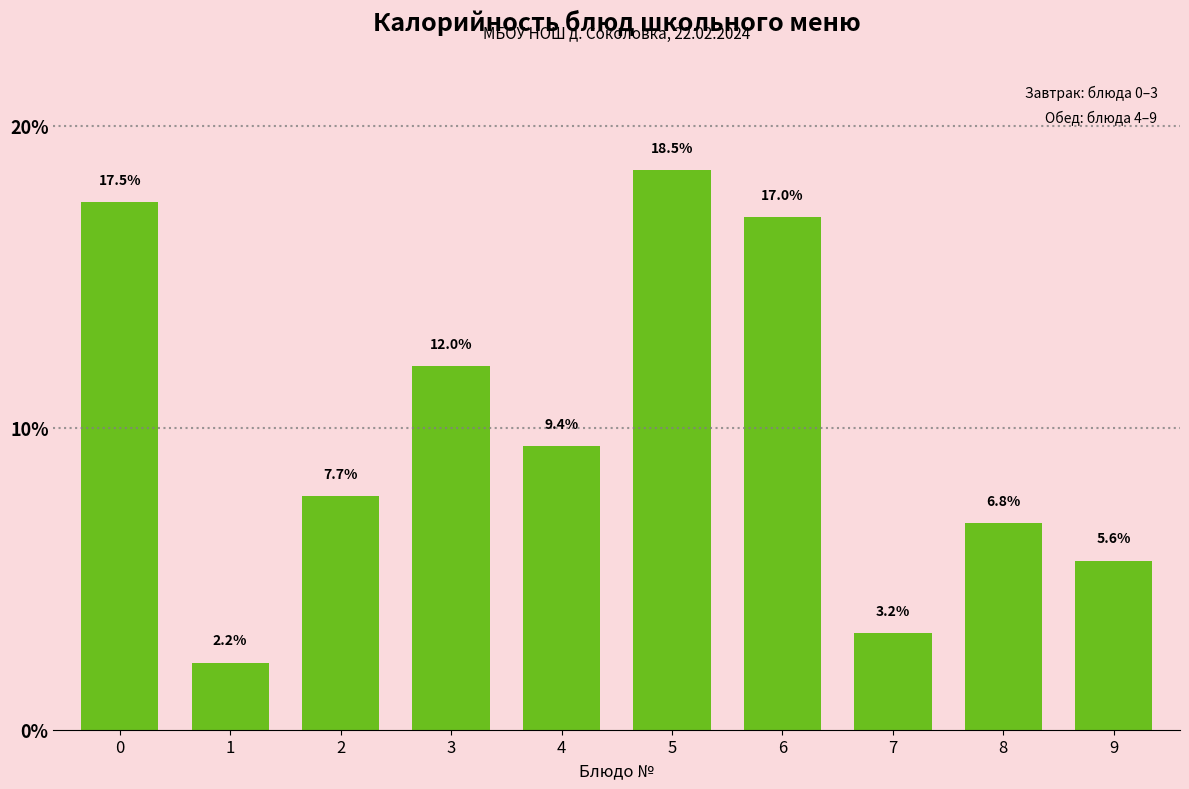

Reading right to left, extract all data points from this chart.

5.6	6.8	3.2	17.0	18.5	9.4	12.0	7.7	2.2	17.5